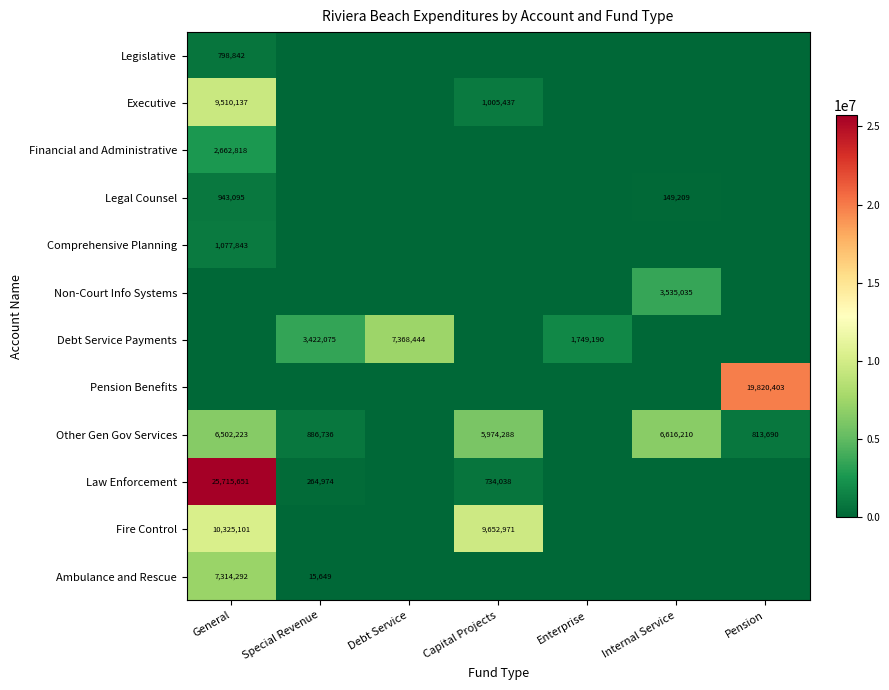

The Non-Court Info Systems series shows 6139836 at Internal Service. True or false?

False